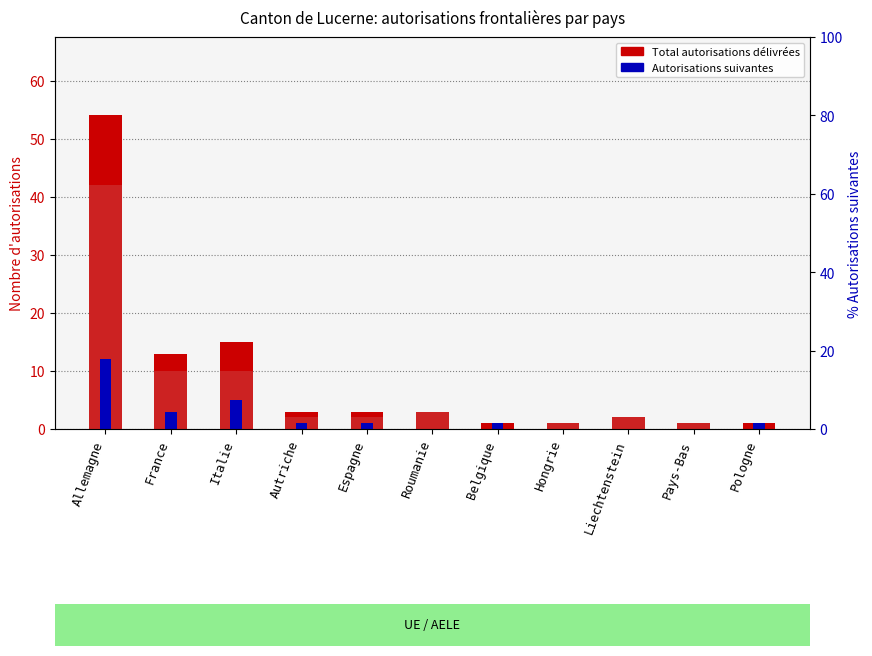

List the series in order of their peak value, lowest first.

Autorisations suivantes, Autorisations initiales, Total autorisations